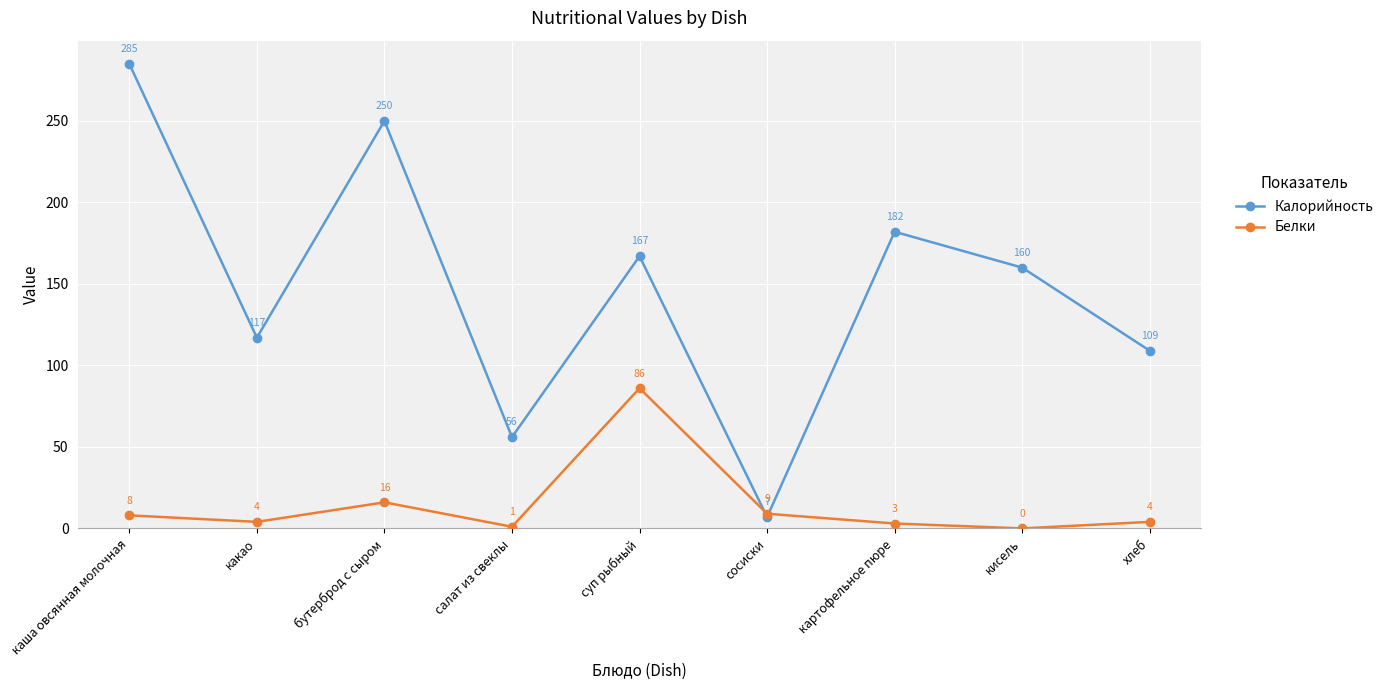

The Белки series shows 86 at суп рыбный. True or false?

True